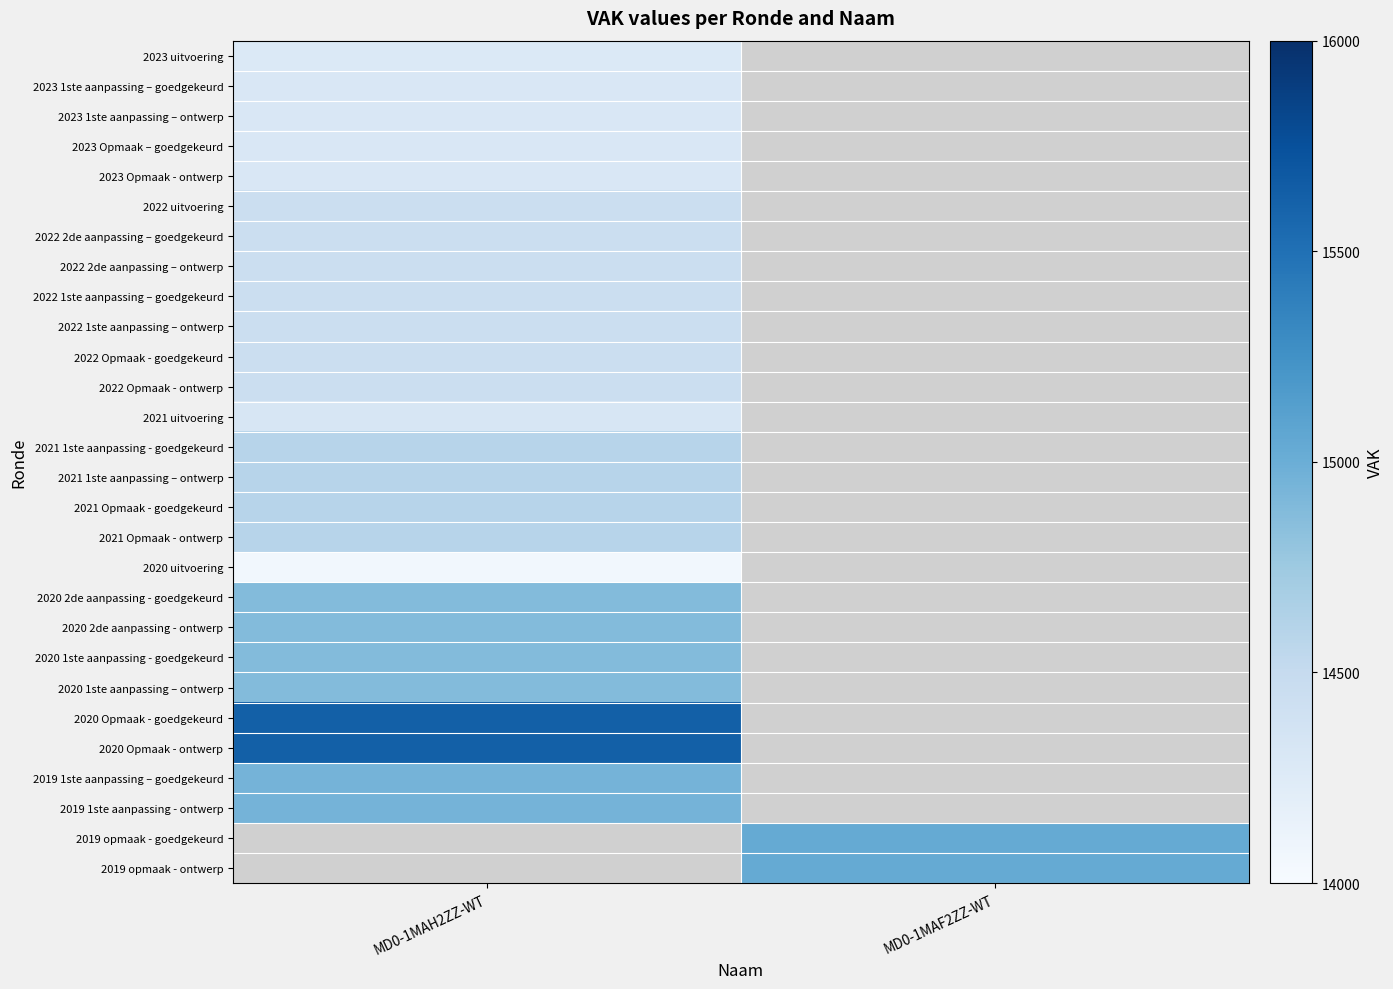

What is the smallest value displayed?

14061.0